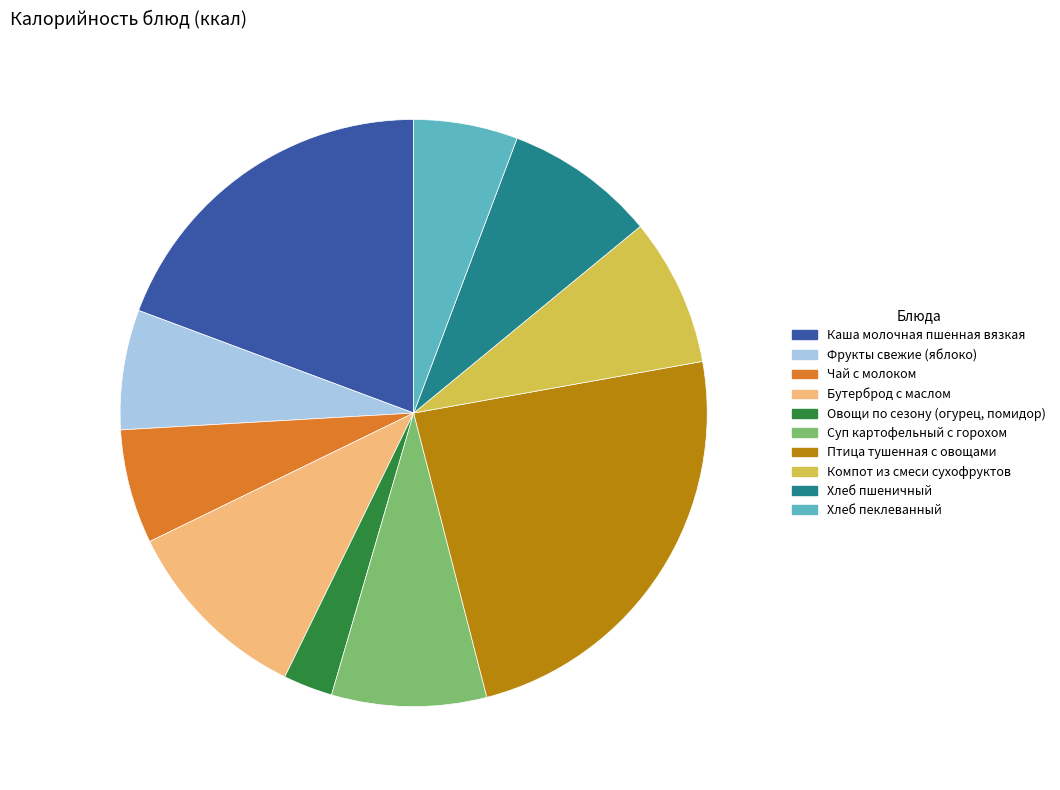

Does any single category account for the majority?

No